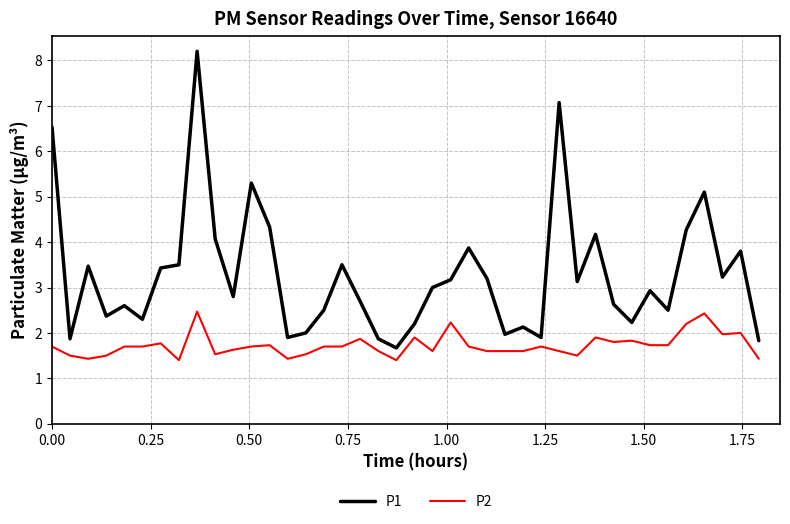

Rank the series by their average value, from lowest to highest.

P2, P1